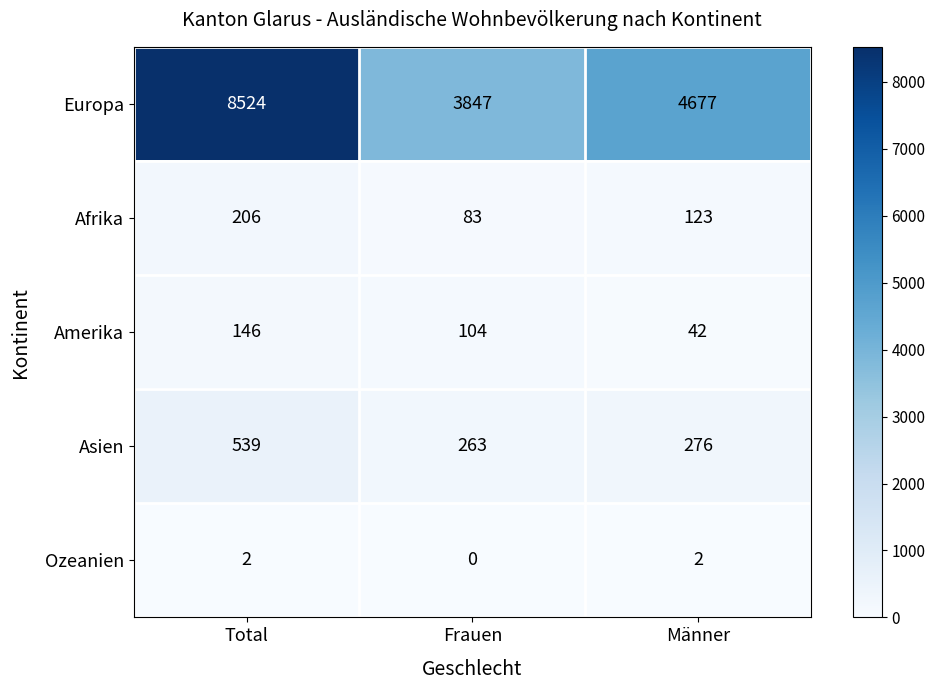

At Total, list the series in order from largest to smallest.

Europa, Asien, Afrika, Amerika, Ozeanien